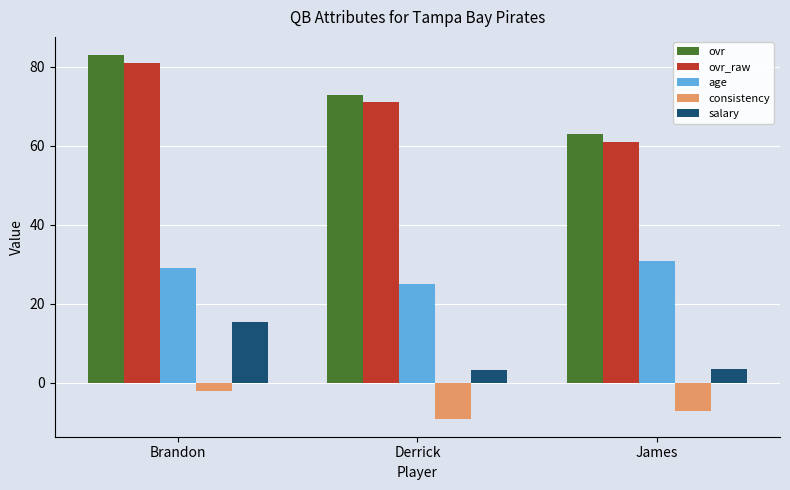

The value of ovr at James is 63.0. True or false?

True